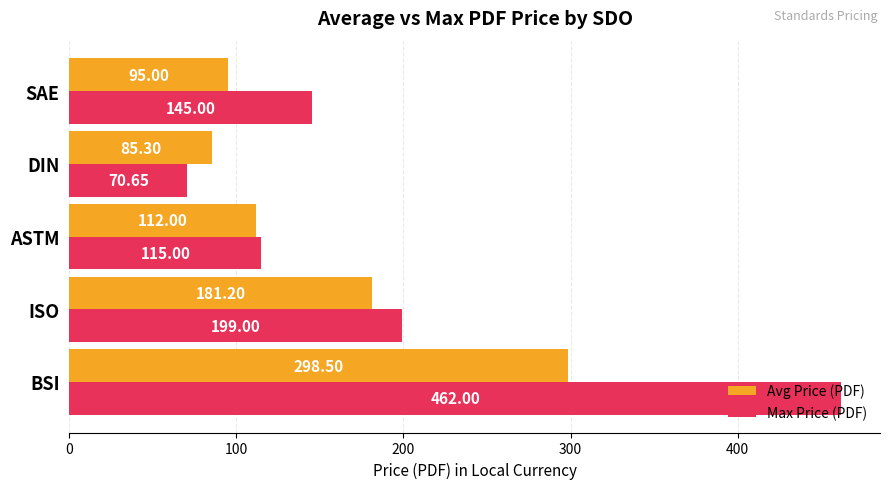

Is the value of Avg Price (PDF) at ISO greater than the value of Max Price (PDF) at ISO?

No